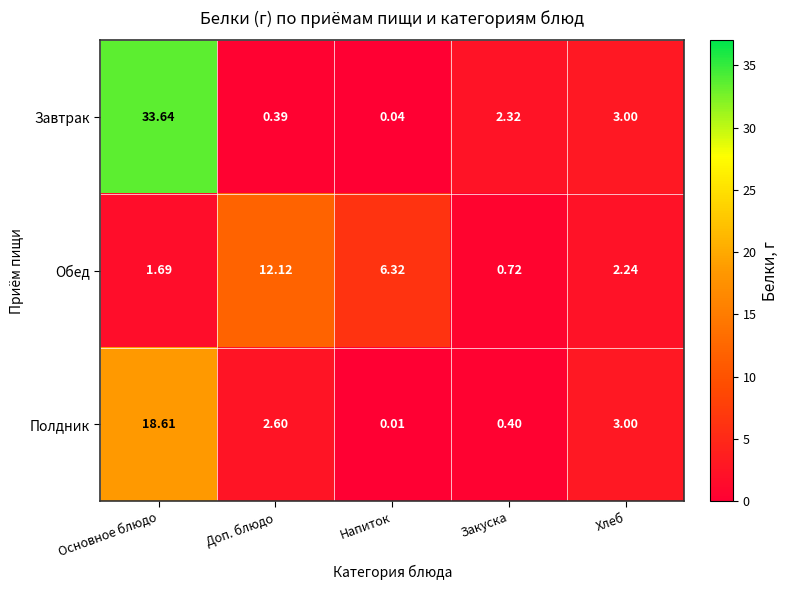

At which label does Обед reach its minimum?

Закуска